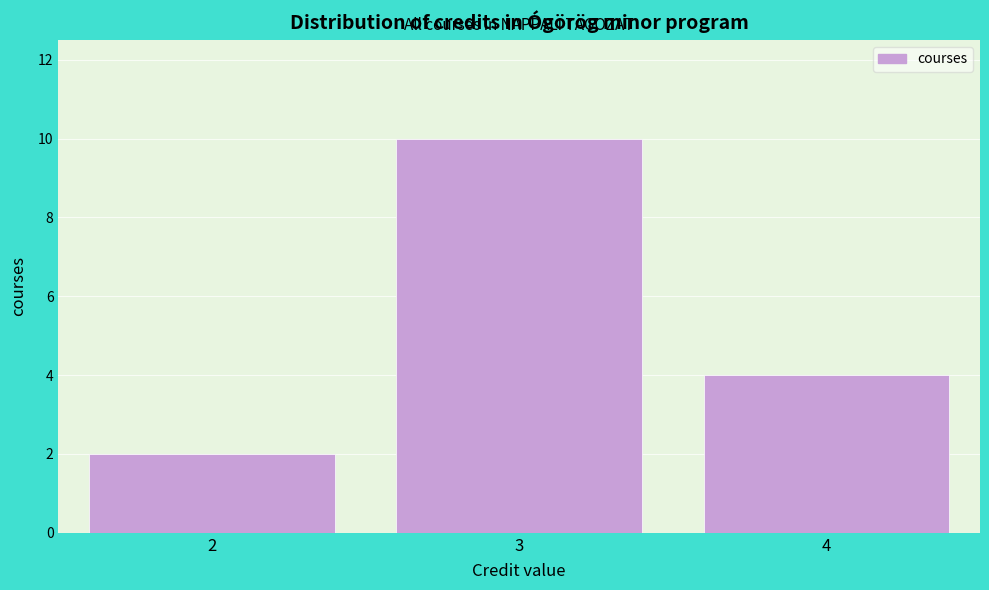

How tall is the bar that spans 3.5 to 4.5 on the x-axis? The values are not printed on the chart, so give them approximately, as read against the axis.

4